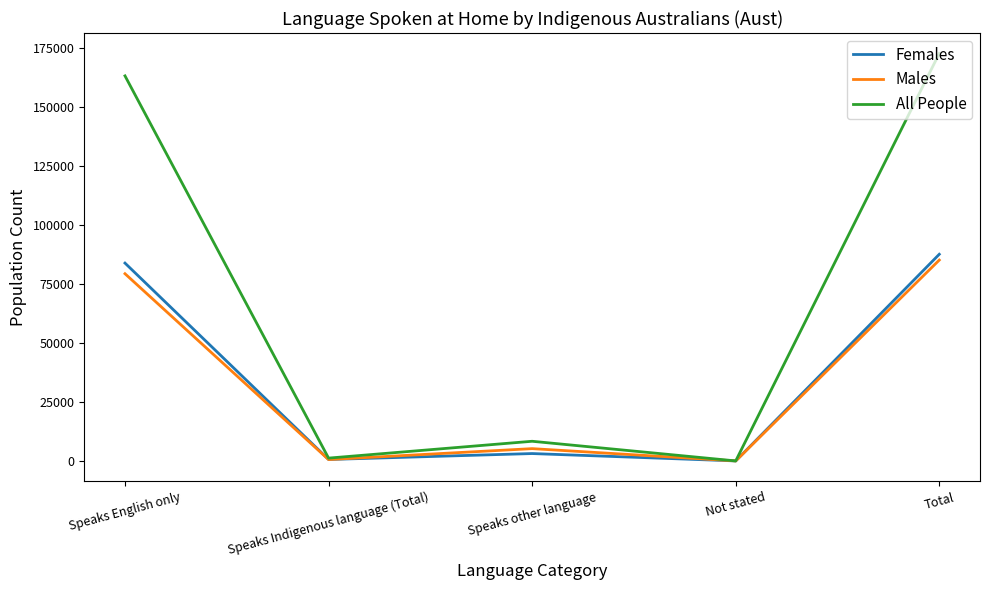

What is the maximum value for Males?

85082